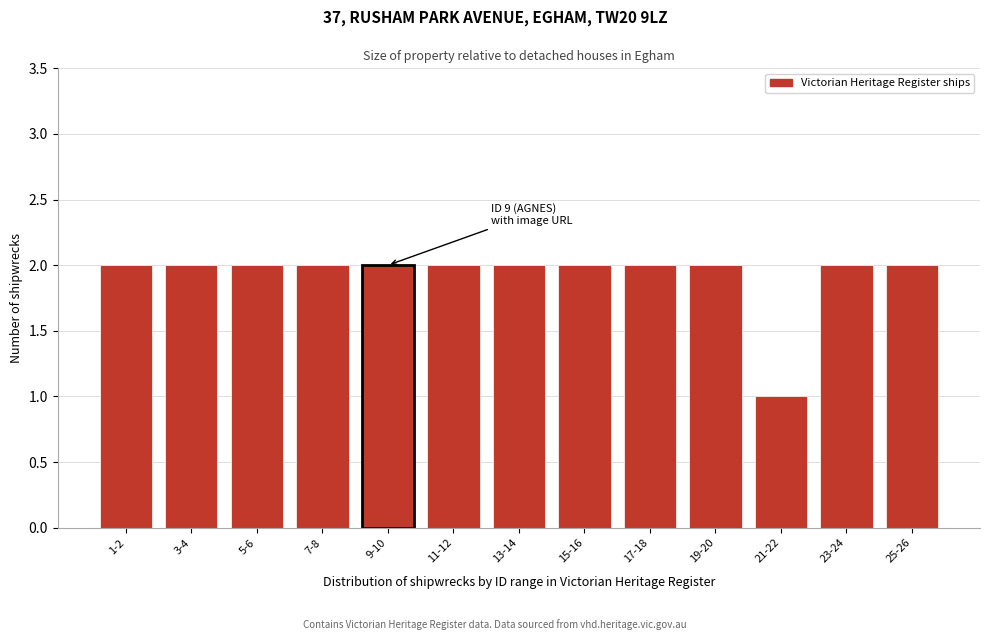

Reading left to right, list all the values displayed in this chart.

2	2	2	2	2	2	2	2	2	2	1	2	2